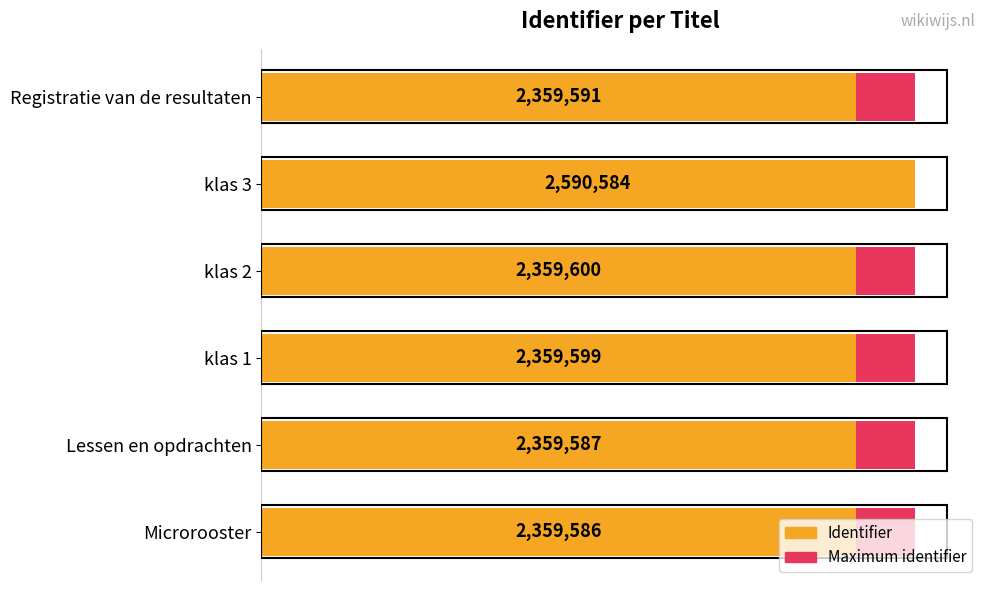

Rank the series by their average value, from highest to lowest.

Identifier, Maximum identifier